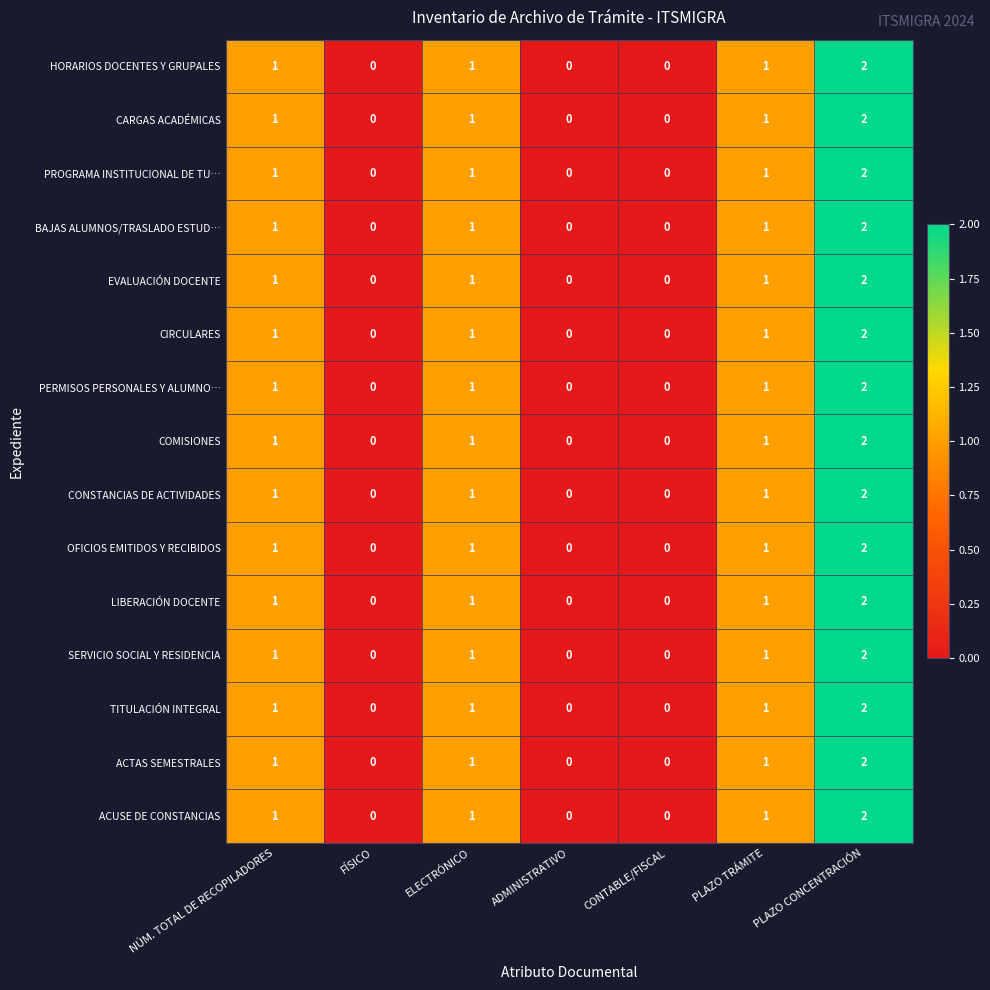

Which category has the highest value across all series?

PLAZO CONCENTRACIÓN